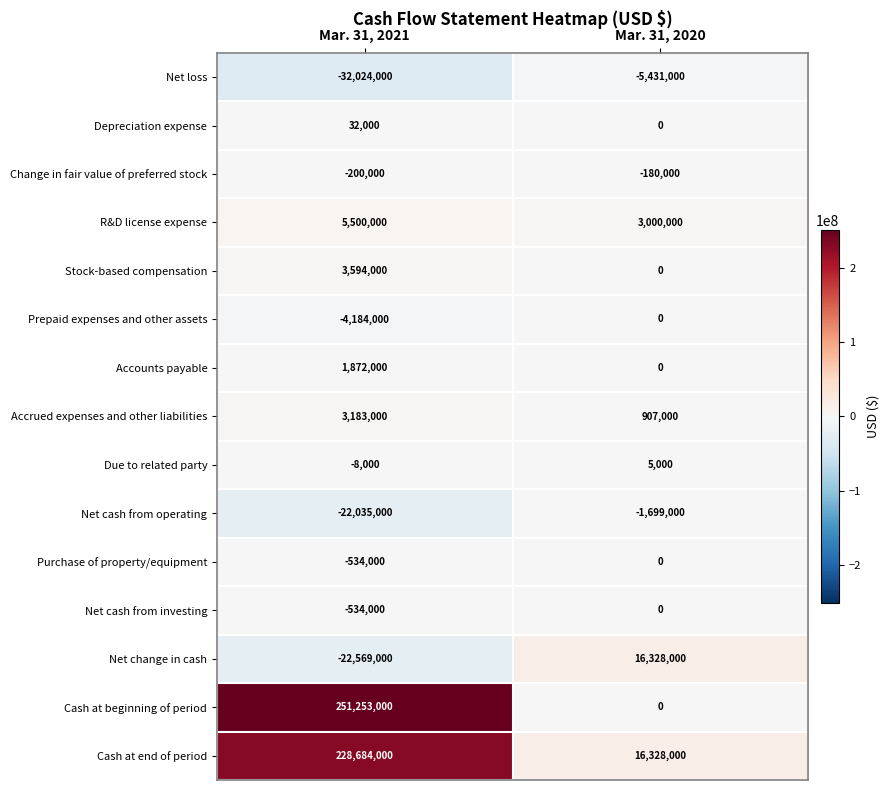

What value does the Net loss series have at Mar. 31, 2020, to the nearest 100?

-5431000